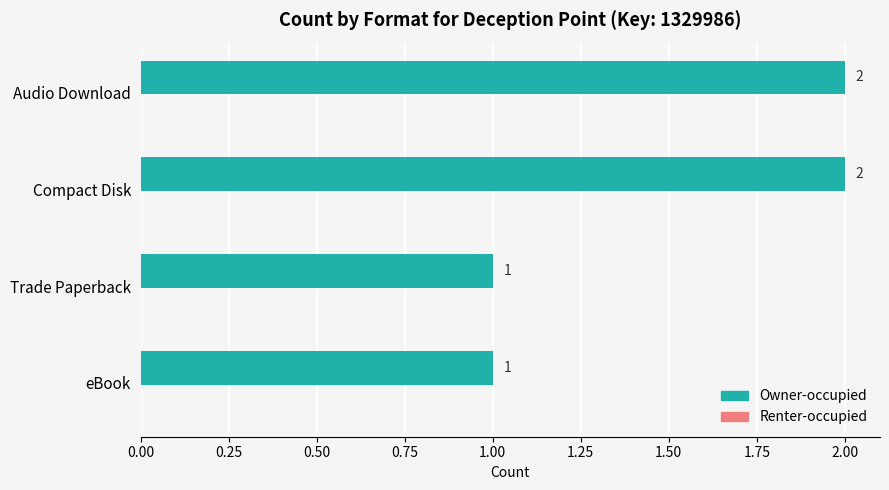

Are the bars horizontal?

Yes